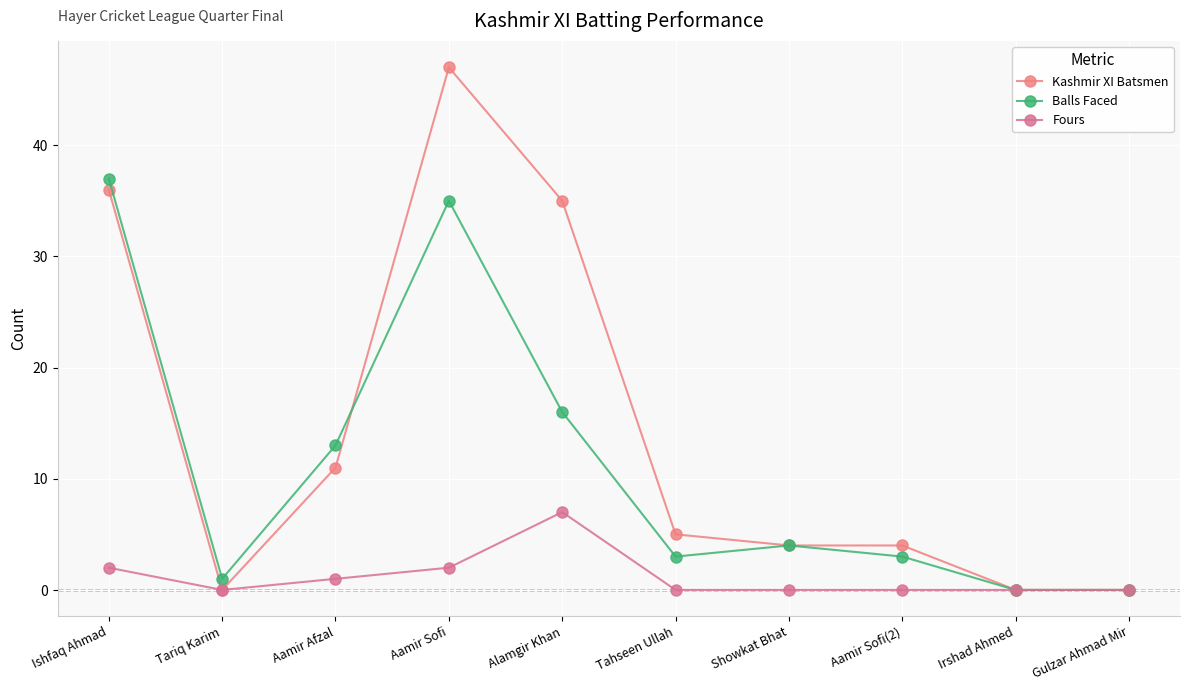

How many data points in Kashmir XI Batsmen are less than 5?

5